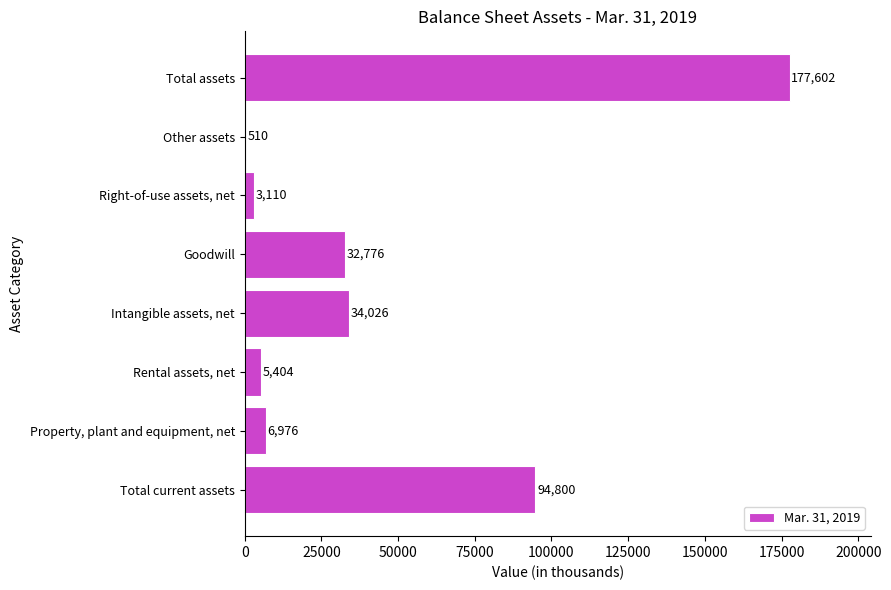

The chart shows a value of 5404 at Rental assets, net. True or false?

True